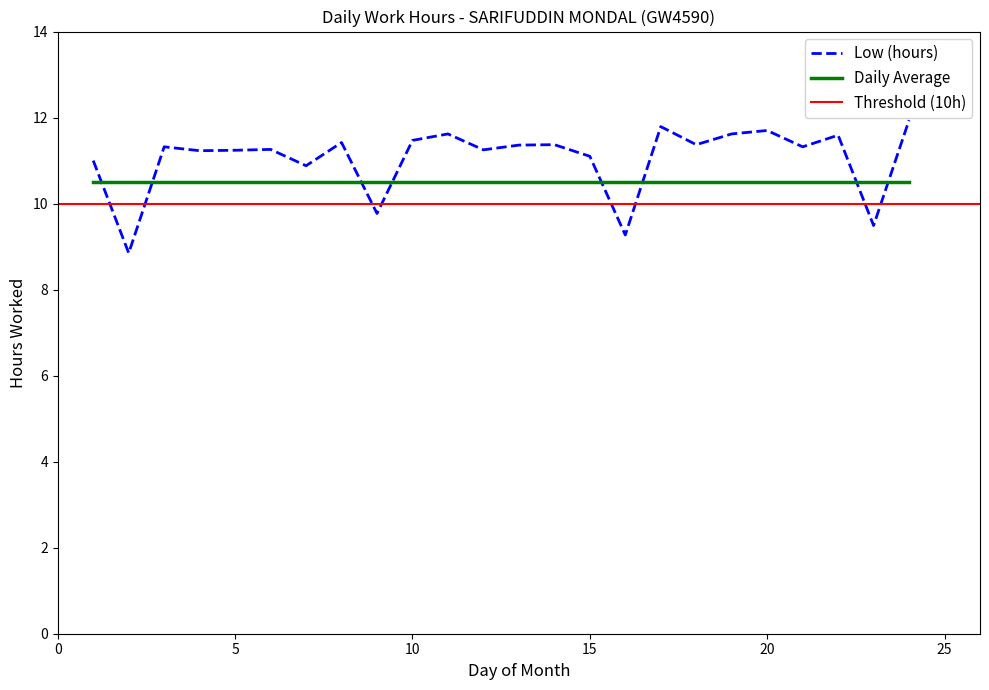

The value of Daily Average at 5 is 6.4. True or false?

False